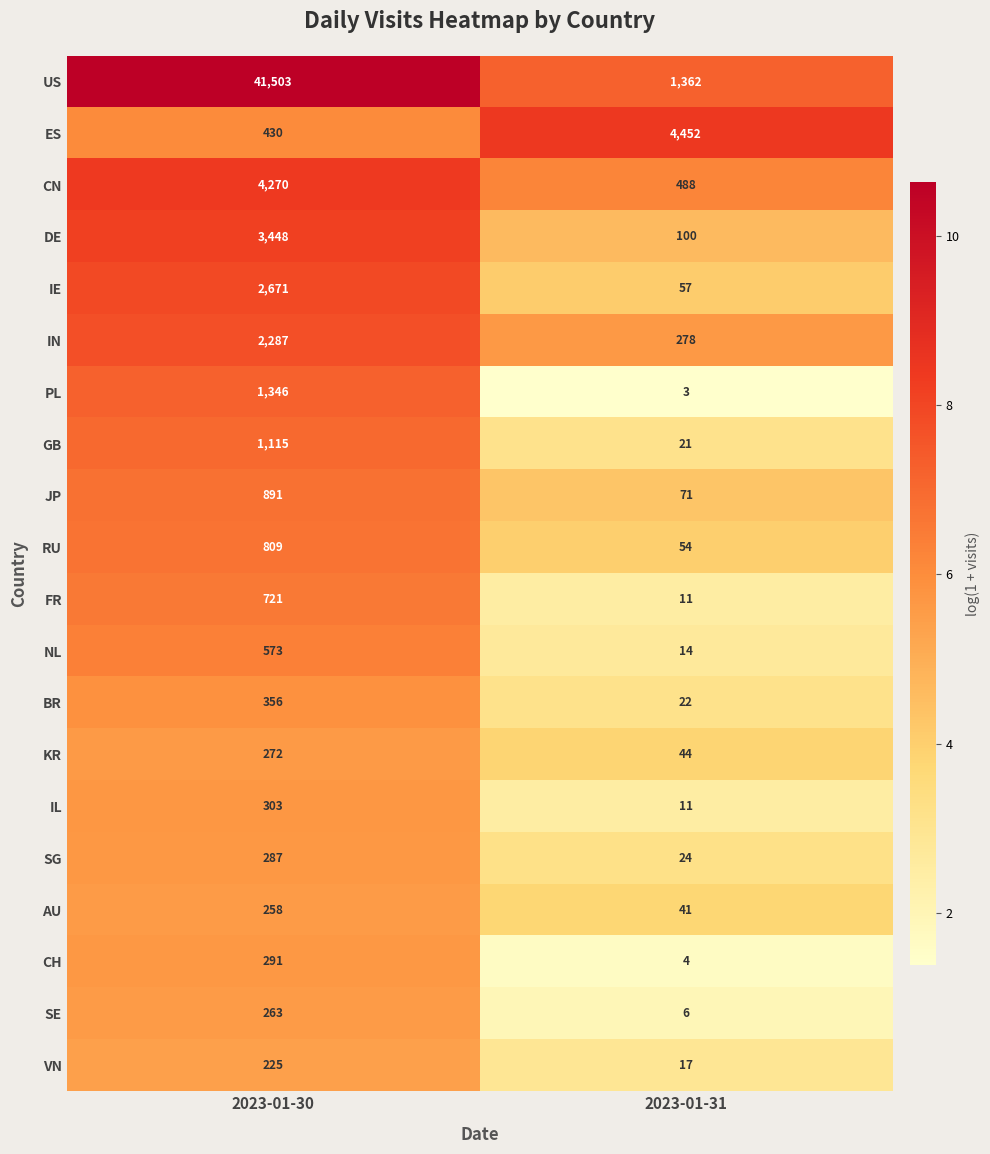

At which category is the sum across all series the highest?

2023-01-30